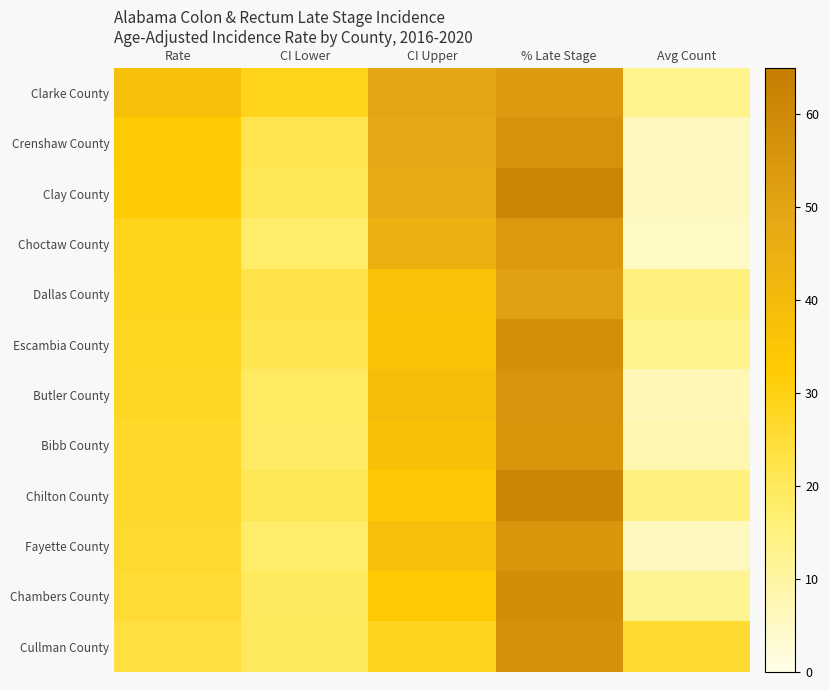

Reading left to right, extract all data points from this chart.

Clarke County: Rate=38.2	CI Lower=29.1	CI Upper=49.4	% Late Stage=53.7	Avg Count=13.0
Crenshaw County: Rate=33.1	CI Lower=21.8	CI Upper=48.5	% Late Stage=56.4	Avg Count=6.0
Clay County: Rate=32.1	CI Lower=21.0	CI Upper=47.4	% Late Stage=61.7	Avg Count=6.0
Choctaw County: Rate=29.0	CI Lower=18.2	CI Upper=44.4	% Late Stage=54.2	Avg Count=5.0
Dallas County: Rate=28.9	CI Lower=22.4	CI Upper=36.8	% Late Stage=51.4	Avg Count=15.0
Escambia County: Rate=28.1	CI Lower=21.5	CI Upper=36.3	% Late Stage=57.7	Avg Count=13.0
Butler County: Rate=27.8	CI Lower=19.1	CI Upper=39.3	% Late Stage=55.4	Avg Count=7.0
Bibb County: Rate=26.8	CI Lower=18.8	CI Upper=37.2	% Late Stage=55.1	Avg Count=8.0
Chilton County: Rate=26.8	CI Lower=20.9	CI Upper=34.0	% Late Stage=61.3	Avg Count=15.0
Fayette County: Rate=26.3	CI Lower=17.8	CI Upper=38.1	% Late Stage=55.2	Avg Count=6.0
Chambers County: Rate=25.4	CI Lower=19.3	CI Upper=33.1	% Late Stage=58.7	Avg Count=12.0
Cullman County: Rate=23.8	CI Lower=19.8	CI Upper=28.5	% Late Stage=57.1	Avg Count=26.0